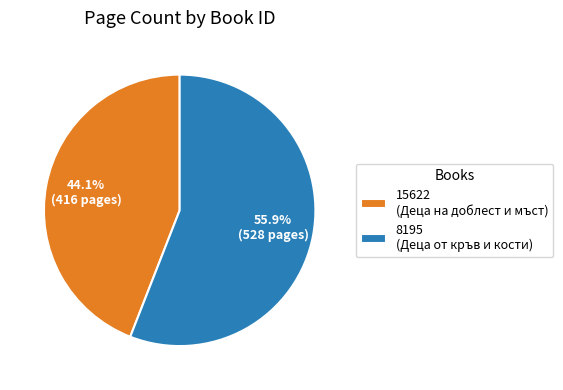

To the nearest percent, what is the difference between the 15622 and 8195 slice percentages?

12%